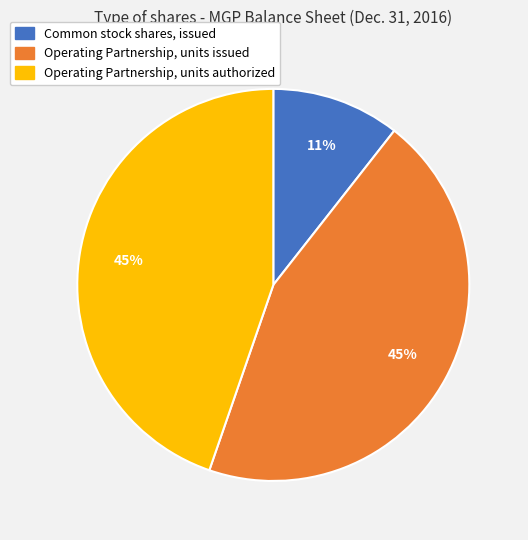

Which has a higher value, Common stock shares, issued or Operating Partnership, units authorized?

Operating Partnership, units authorized